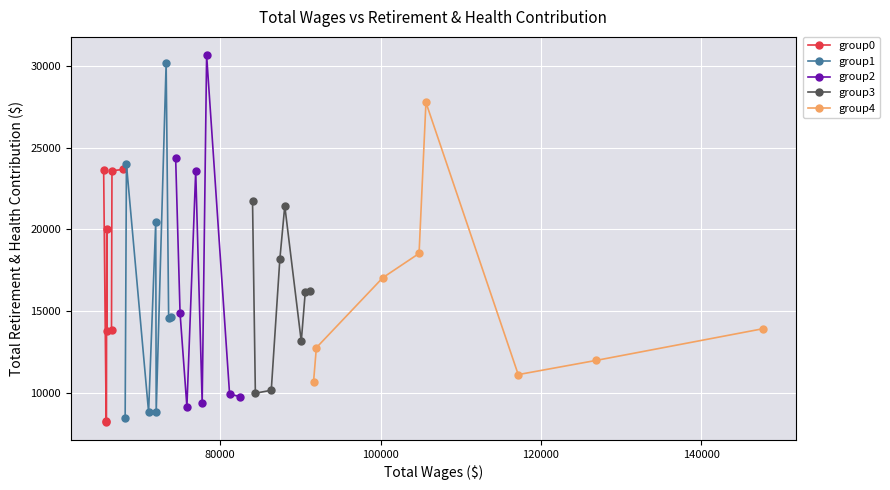

True or false: group3 has more than 2 points higher than both neighbors.

False